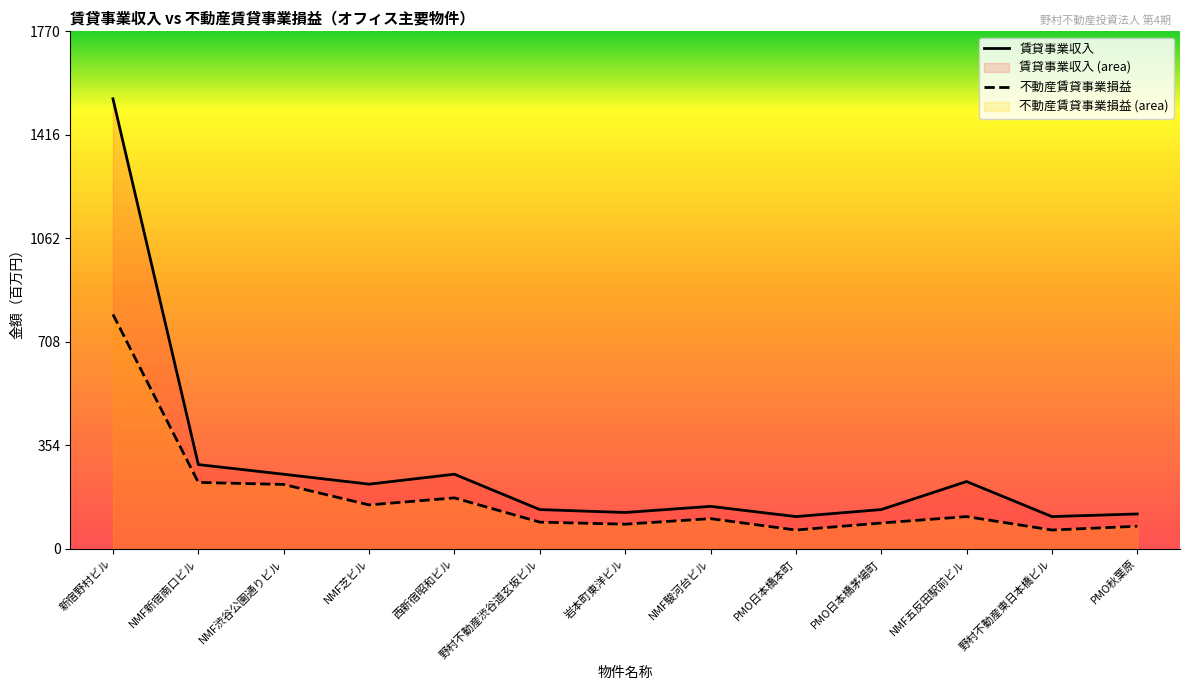

What are all the series names shown in the legend?

賃貸事業収入, 不動産賃貸事業損益